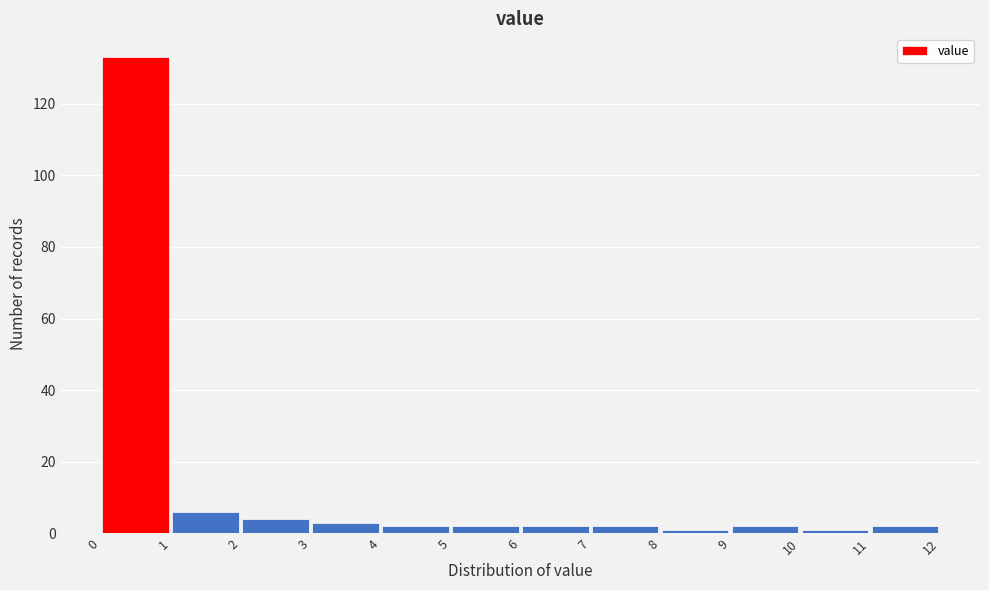

Reading left to right, list every bar in this chart as the range it spans on the x-axis followed by its height. The values are not printed on the chart, so give them approximately, as read against the axis.

0 to 1: 134
1 to 2: 6
2 to 3: 4
3 to 4: 4
4 to 5: 2
5 to 6: 2
6 to 7: 2
7 to 8: 2
8 to 9: under 2
9 to 10: 2
10 to 11: under 2
11 to 12: 2